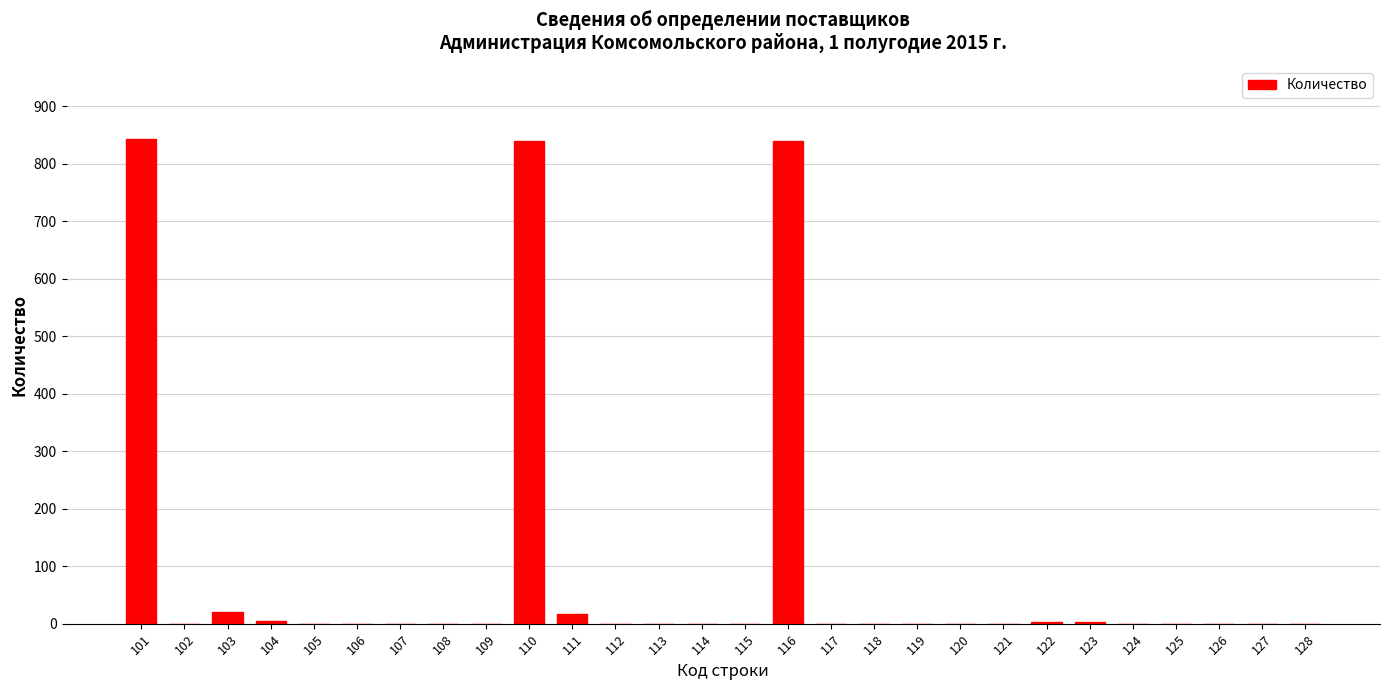

What is the sum of all values?

2570